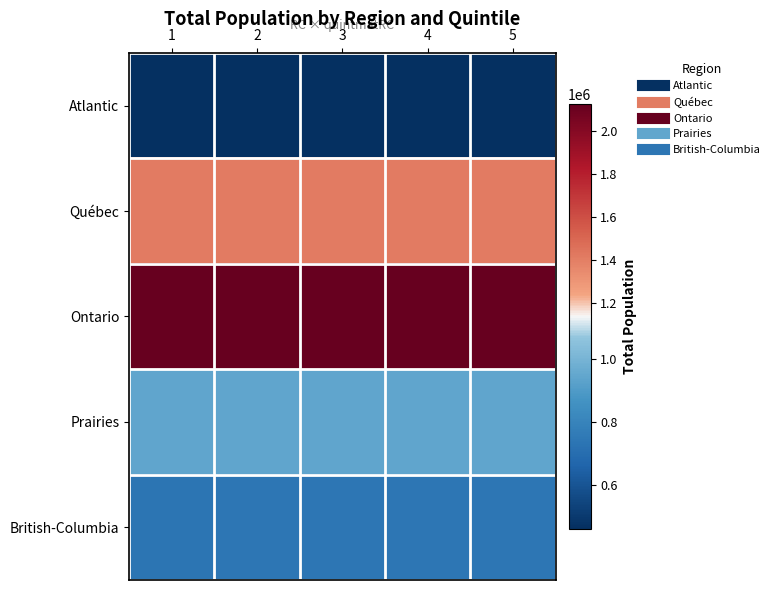

Which category has the highest value across all series?

5